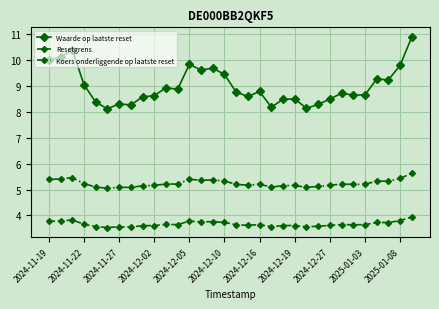

What are all the series names shown in the legend?

Waarde op laatste reset, Resetgrens, Koers onderliggende op laatste reset